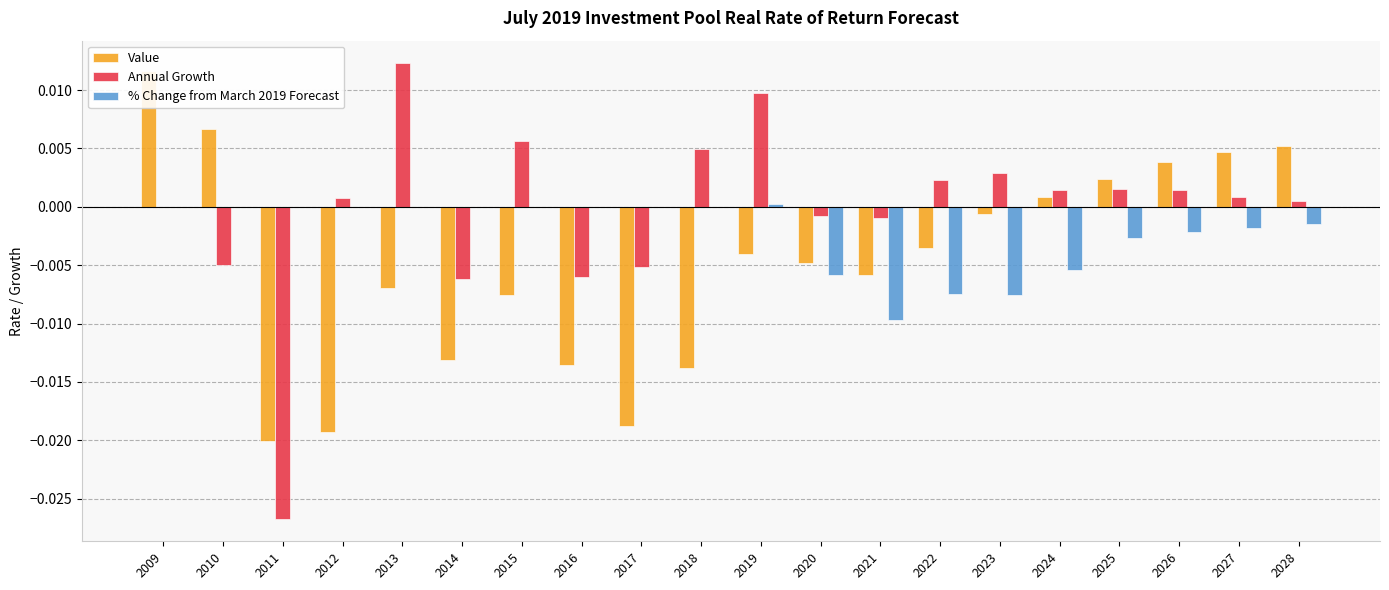

How many groups of bars are there?

20